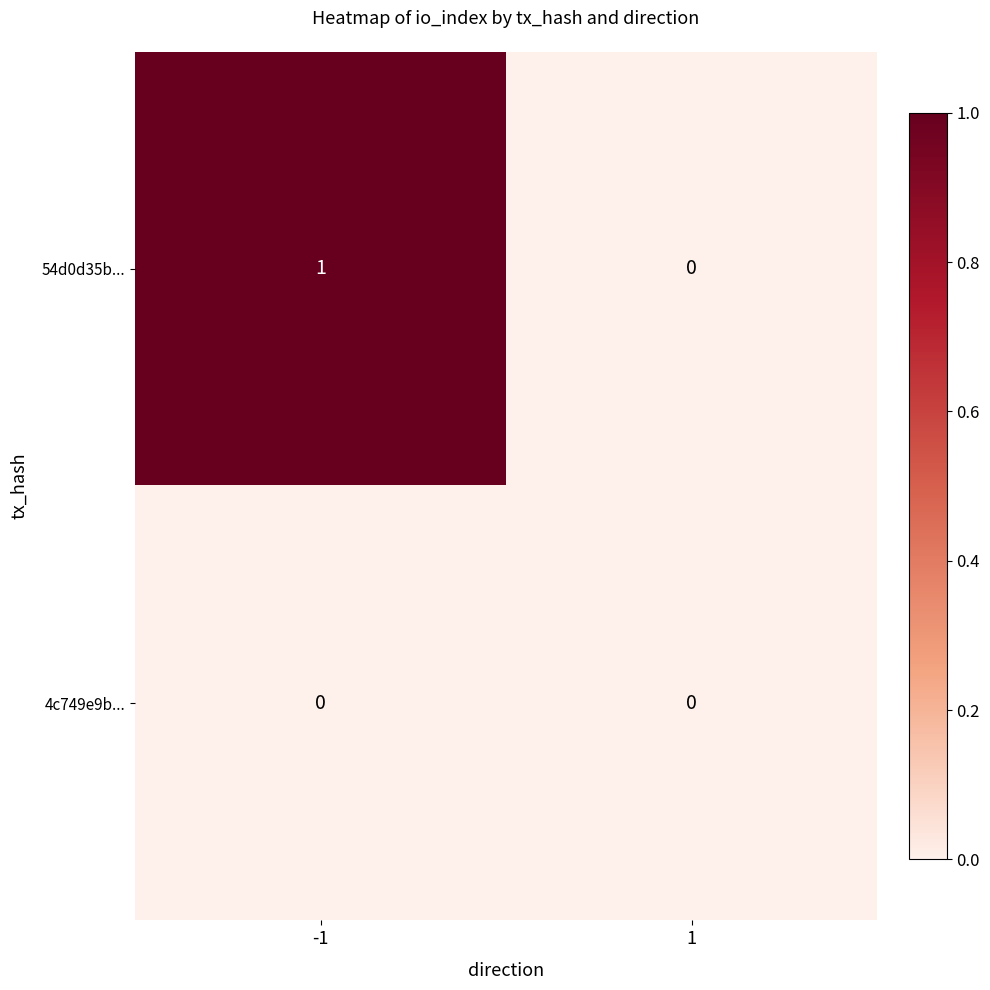

True or false: 54d0d35b... has a value of 1 at -1.

True